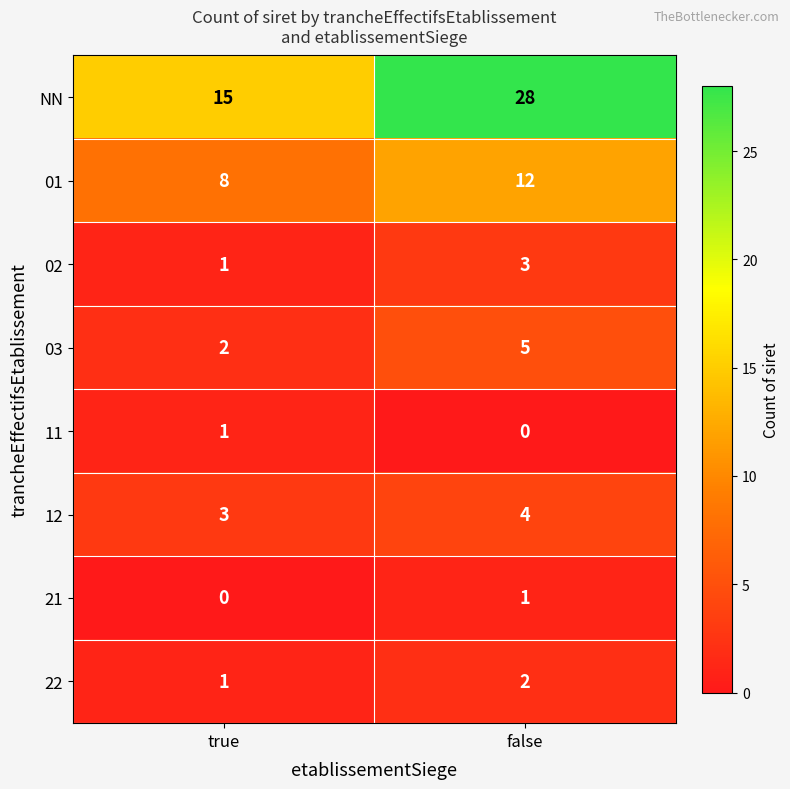

Reading left to right, transcribe all the data shown in this chart.

NN: 15	28
01: 8	12
02: 1	3
03: 2	5
11: 1	0
12: 3	4
21: 0	1
22: 1	2